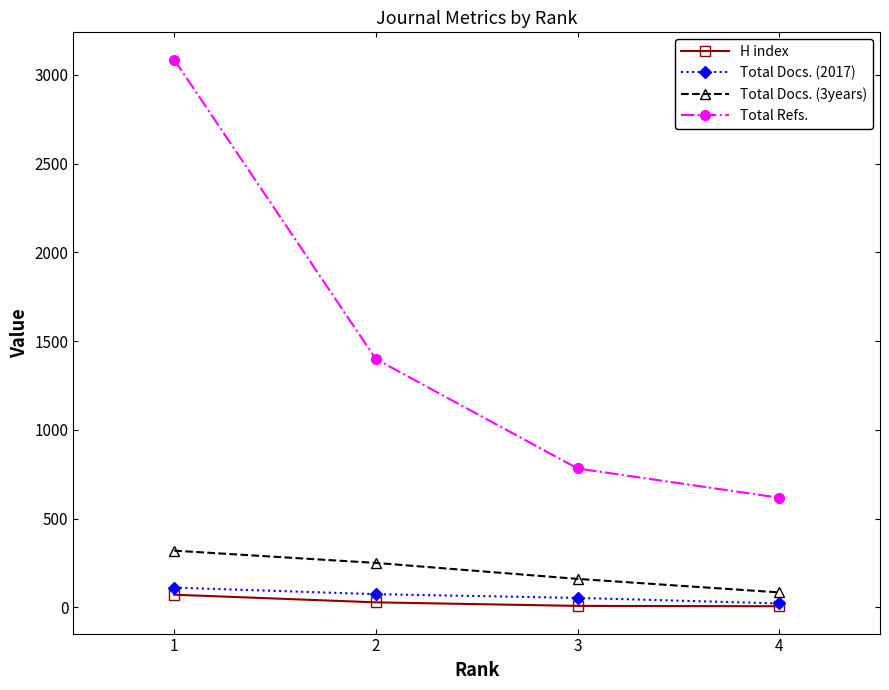

What is the average value of the Total Docs. (2017) series?

66